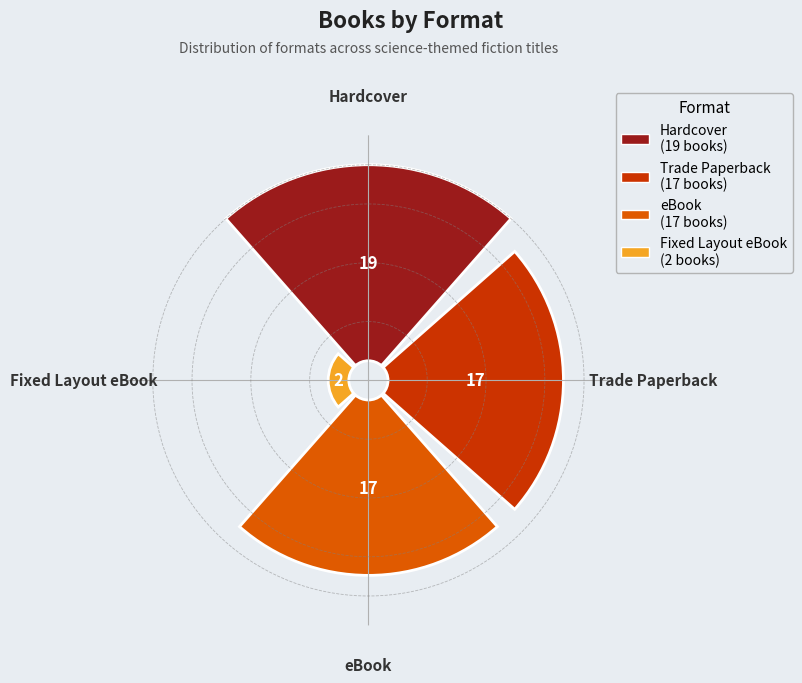

Is the sum of Trade Paperback and Fixed Layout eBook greater than half?

No